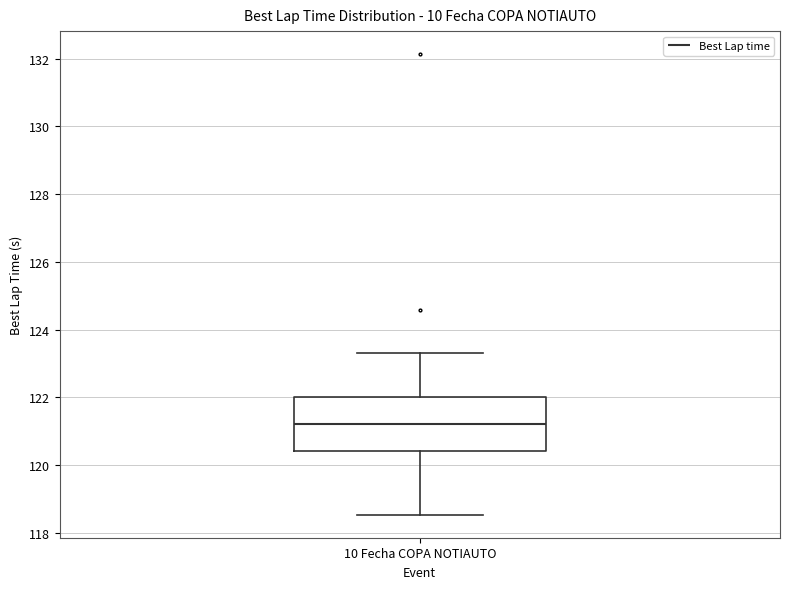

Transcribe this box plot: give where the median line is, the range the box spans, and where the two whiskers end, as read against the y-axis. The values are not printed on the chart, so give them approximately, as read against the axis.

median 121.2, box 120.4 to 122.0, whiskers 118.6 to 123.4